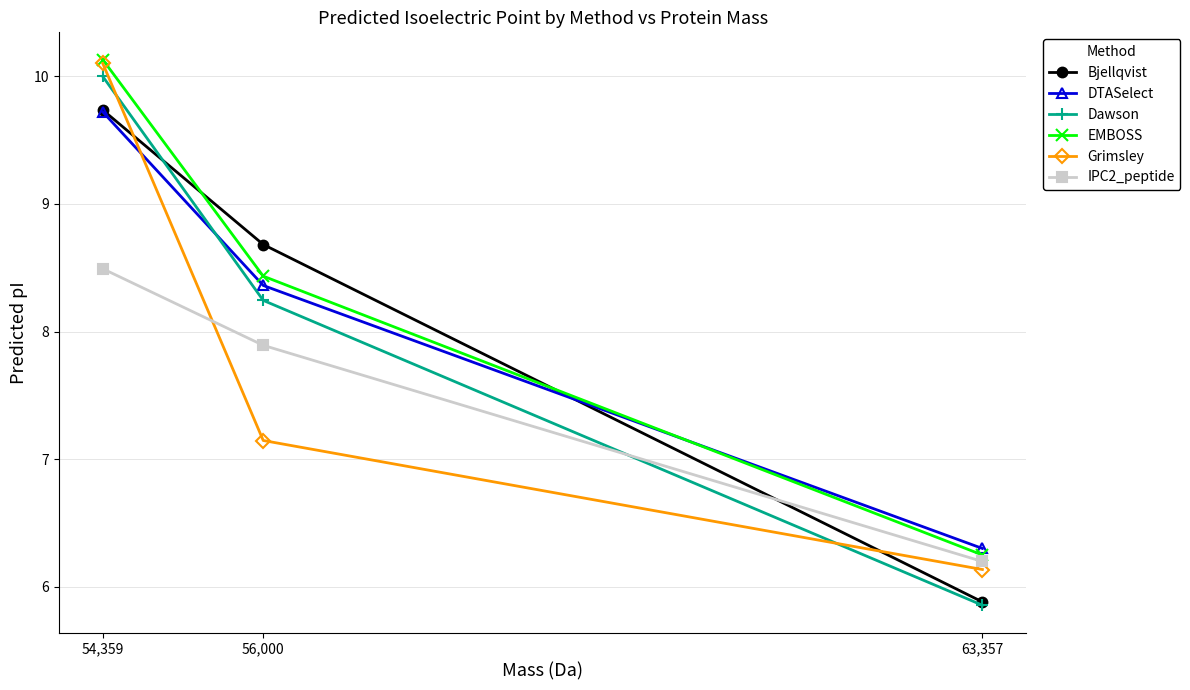

Which series has the largest range (max minus min)?

Dawson